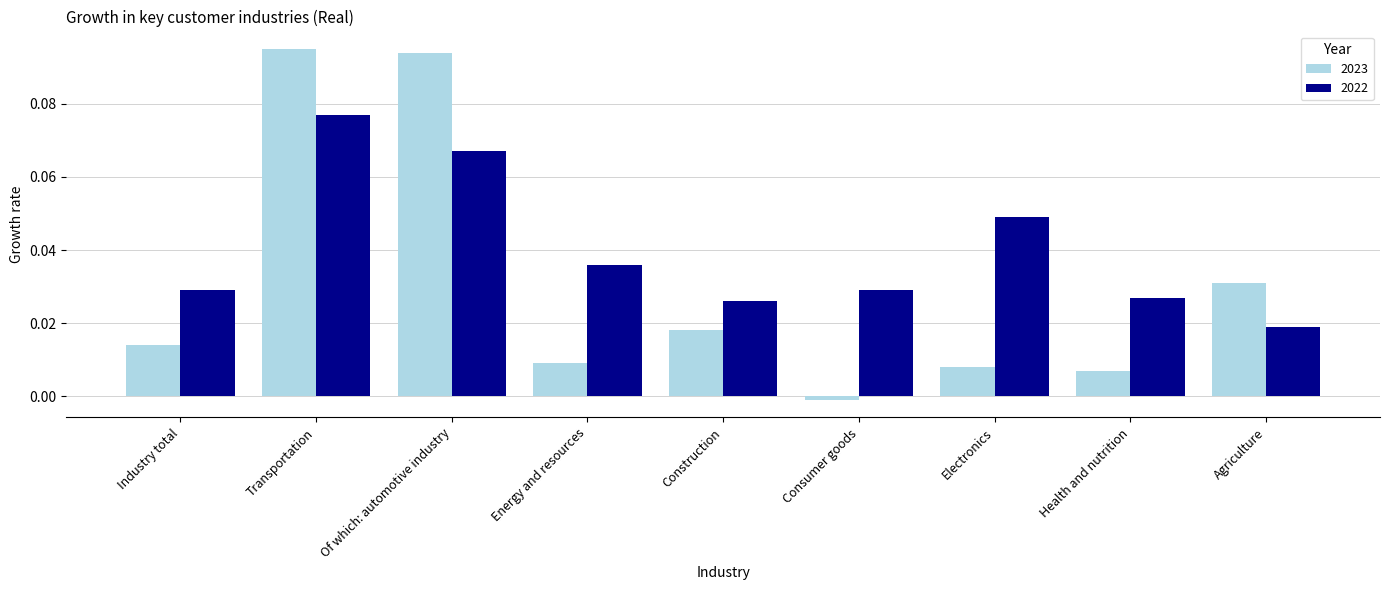

What are all the series names shown in the legend?

2023, 2022